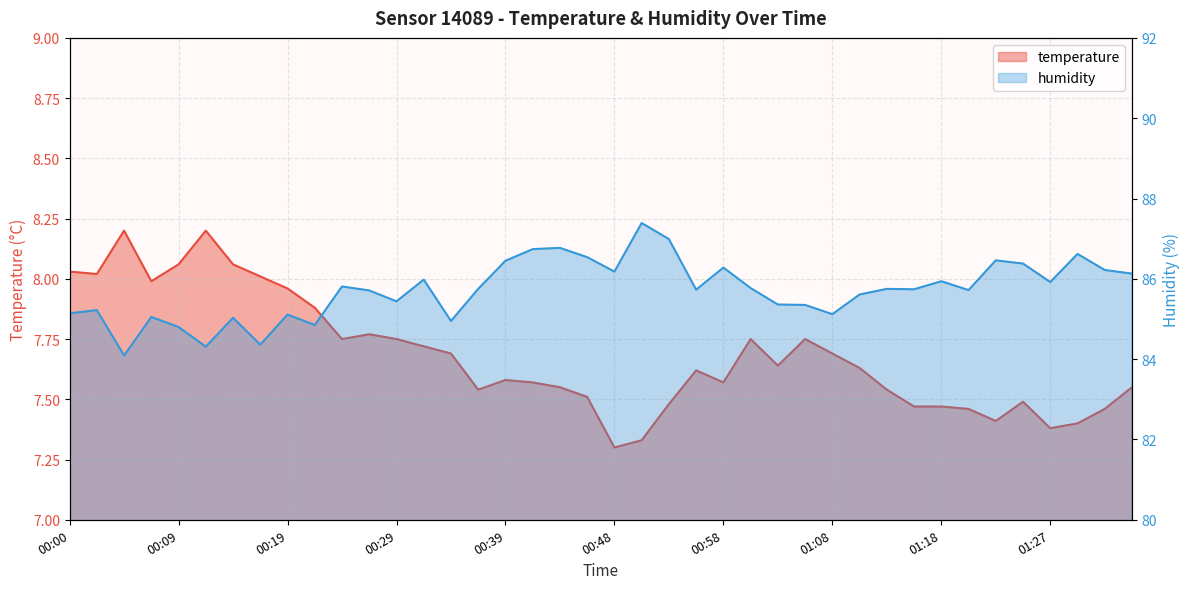

The value of temperature at 00:14 is 11.8. True or false?

False